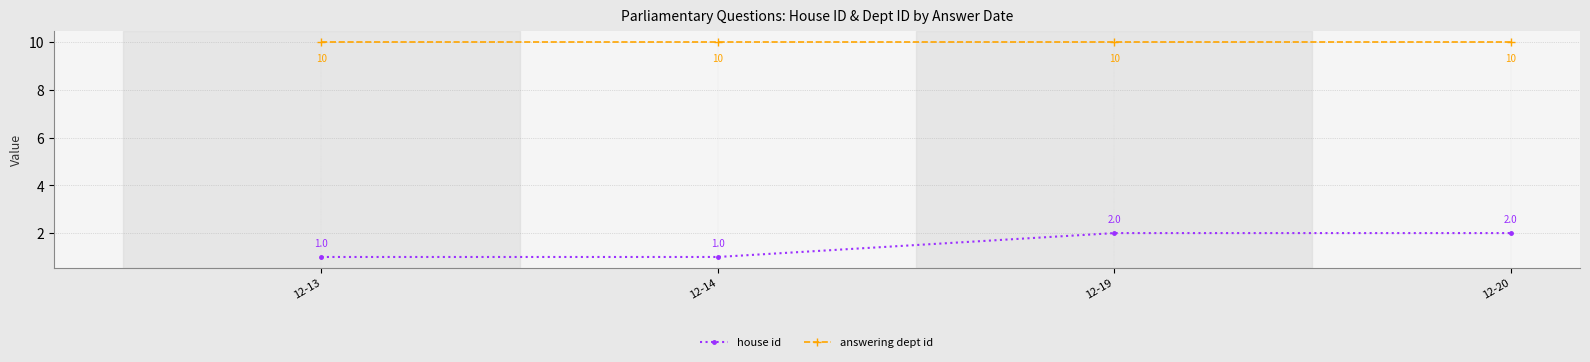

Reading left to right, extract all data points from this chart.

house id: 12-13=1	12-14=1	12-19=2	12-20=2
answering dept id: 12-13=10	12-14=10	12-19=10	12-20=10